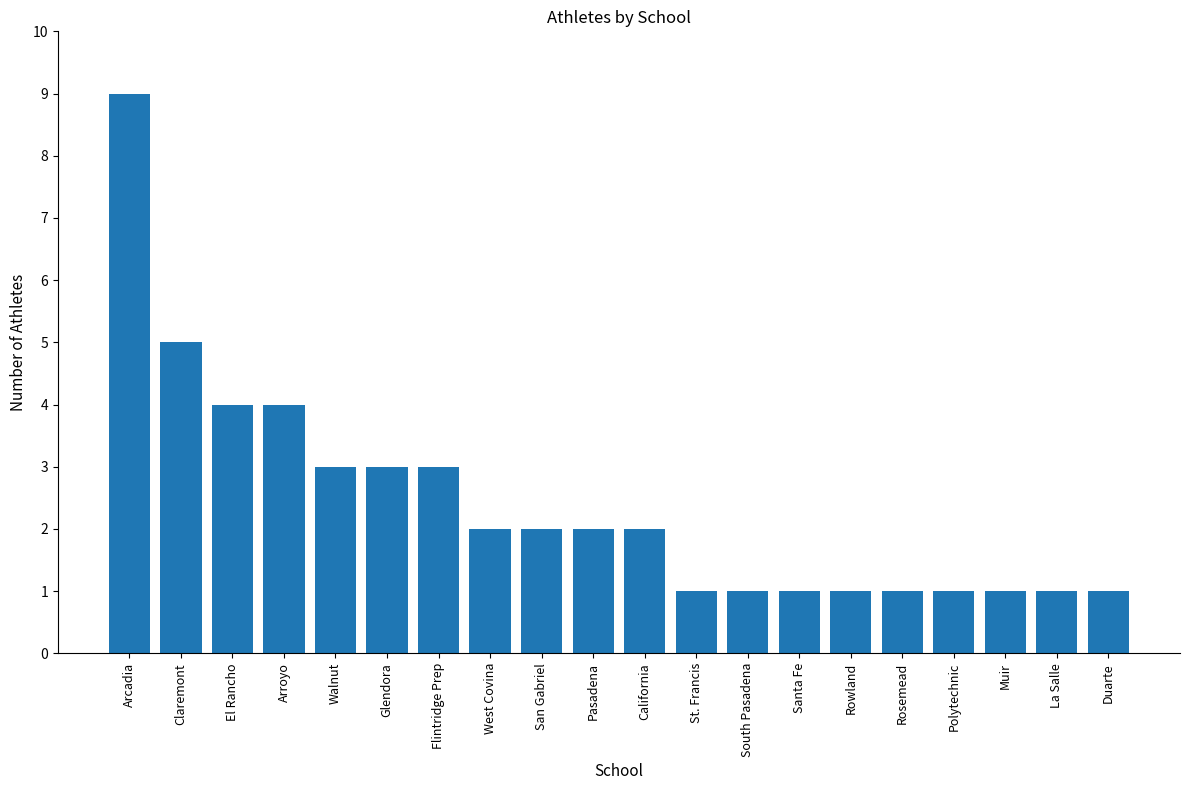

What is the difference between the values at Glendora and South Pasadena?

2